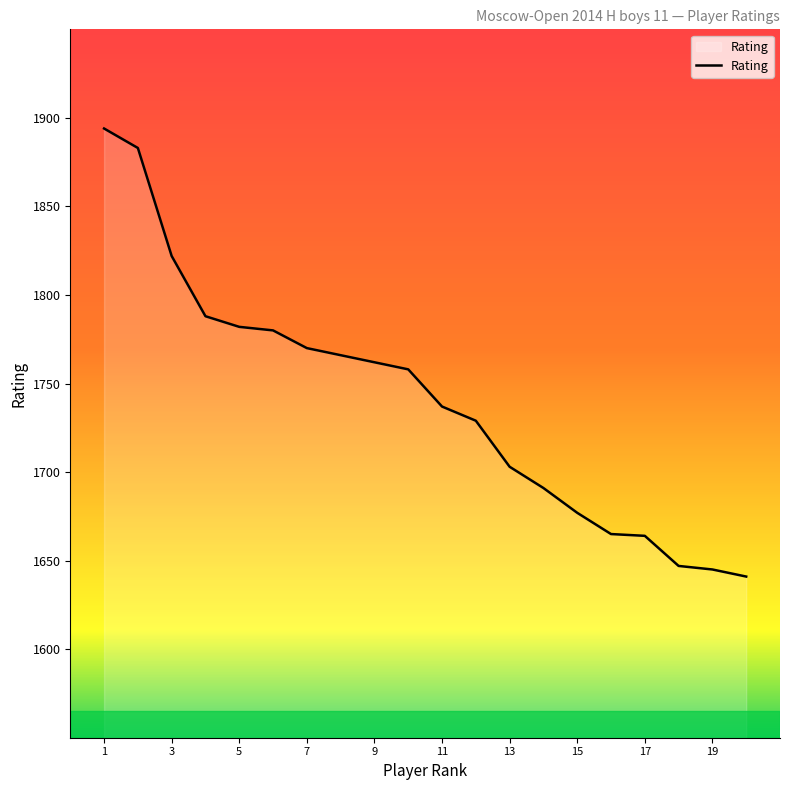

What is the greatest value displayed?

1894